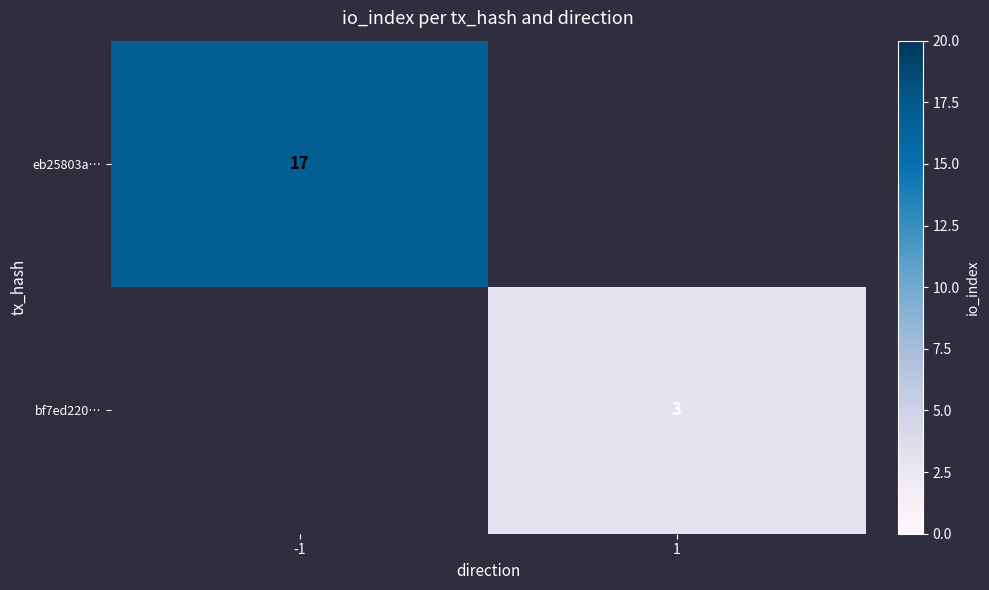

The bf7ed220… series shows 3 at 1. True or false?

True